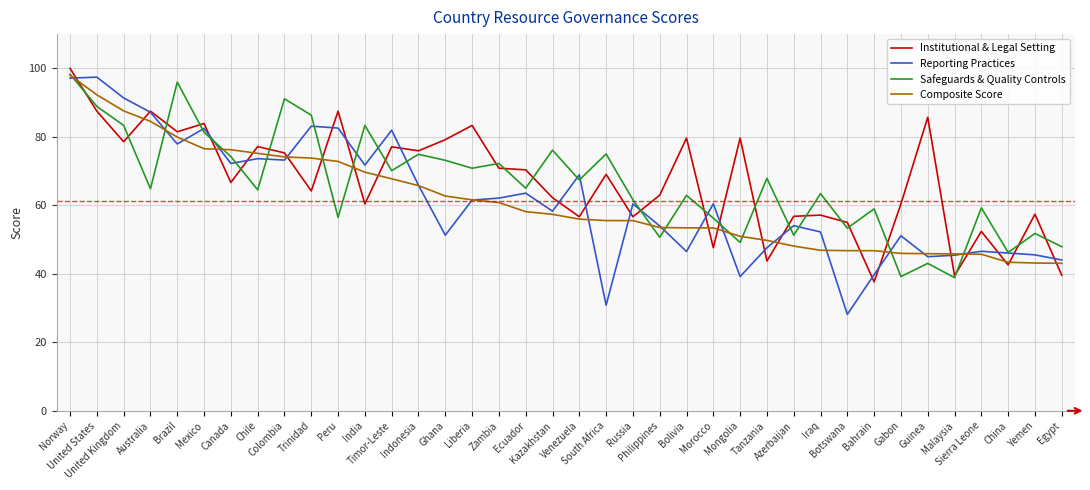

What are all the series names shown in the legend?

Institutional & Legal Setting, Reporting Practices, Safeguards & Quality Controls, Composite Score